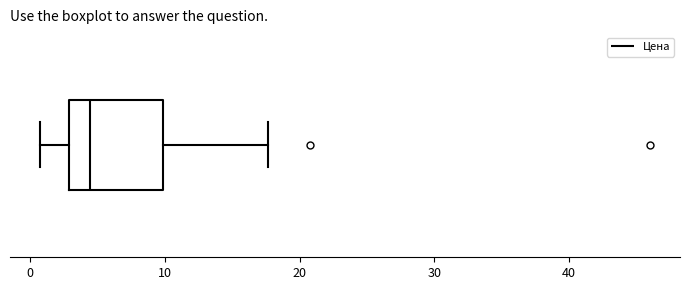

Read this box plot against the x-axis: the position of the median line, the range covered by the box, and the ends of both whiskers. The values are not printed on the chart, so give them approximately, as read against the axis.

median 4, box 3 to 10, whiskers 1 to 18